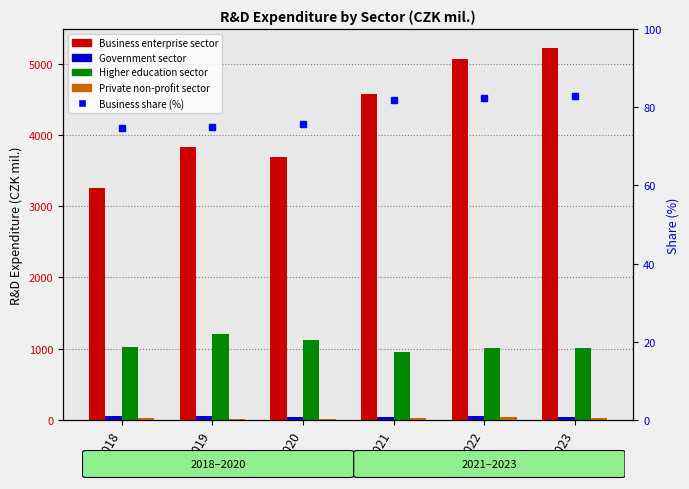

Where does the Private non-profit sector series first go above 28?

2018